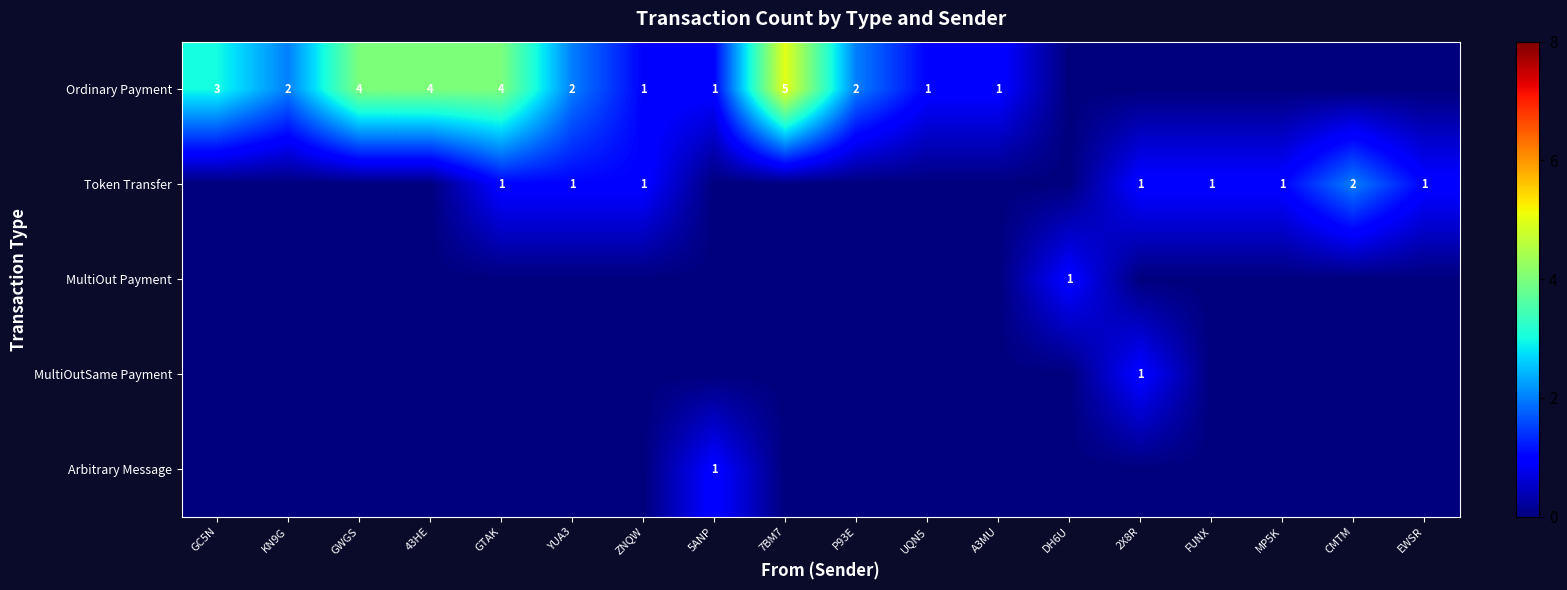

Is it true that Token Transfer equals 1 at ZNQW?

True